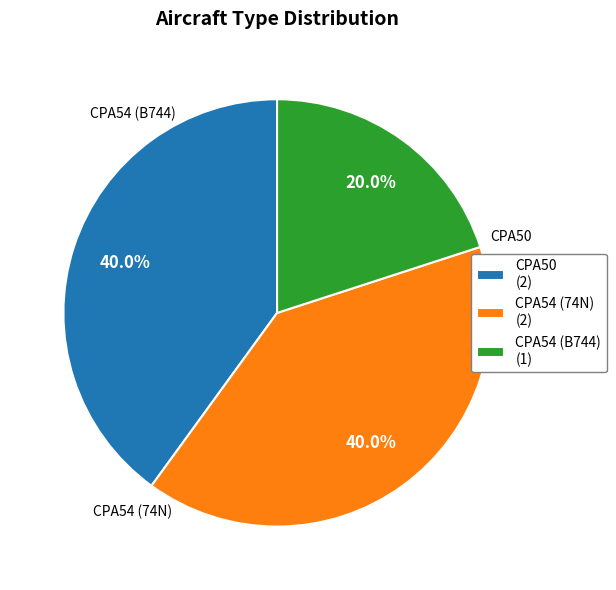

Does CPA50 represent more than half of the total?

No